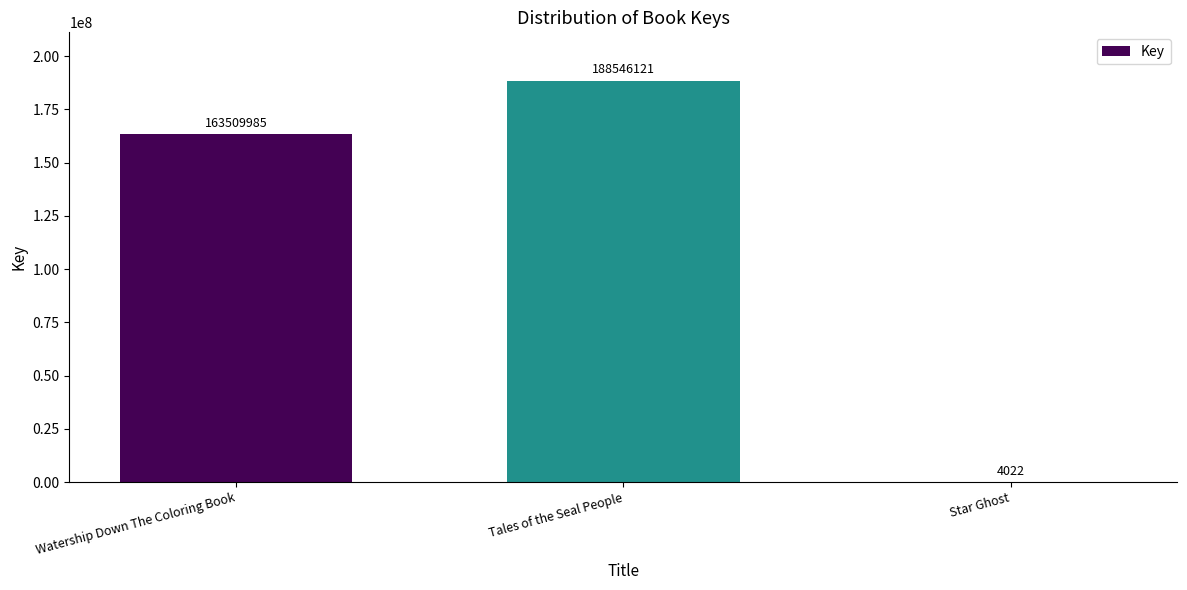

The value at Tales of the Seal People is 313134122. True or false?

False